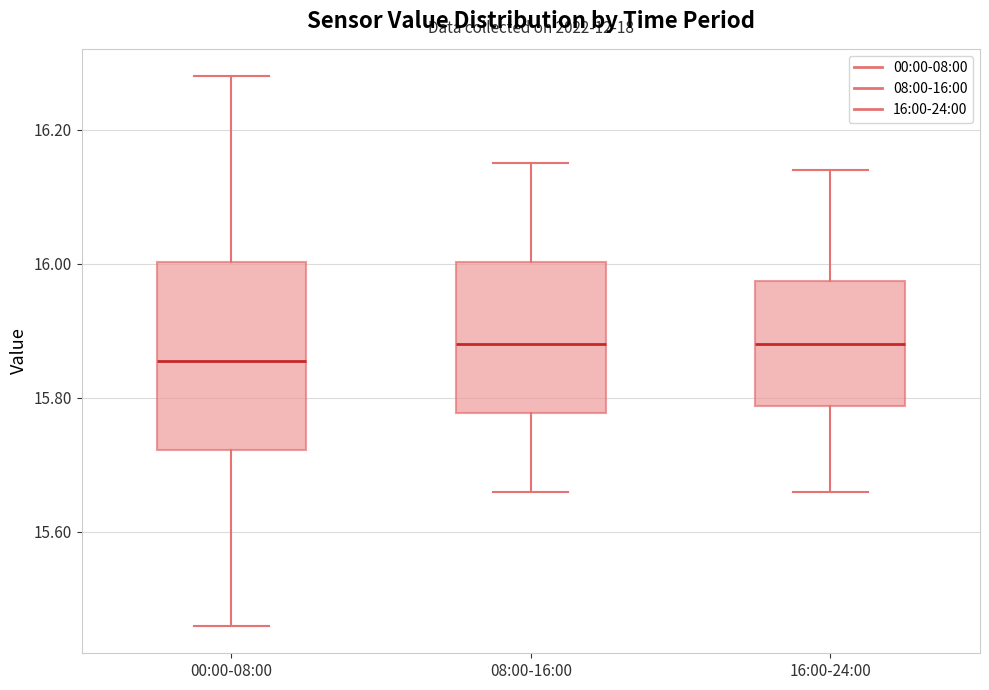

Reading left to right, transcribe this box plot: for each box, give where its median line is, the range the box spans, and where its two whiskers end, as read against the y-axis. The values are not printed on the chart, so give them approximately, as read against the axis.

00:00-08:00: median 15.86, box 15.72 to 16.00, whiskers 15.46 to 16.28
08:00-16:00: median 15.88, box 15.78 to 16.00, whiskers 15.66 to 16.16
16:00-24:00: median 15.88, box 15.78 to 15.98, whiskers 15.66 to 16.14